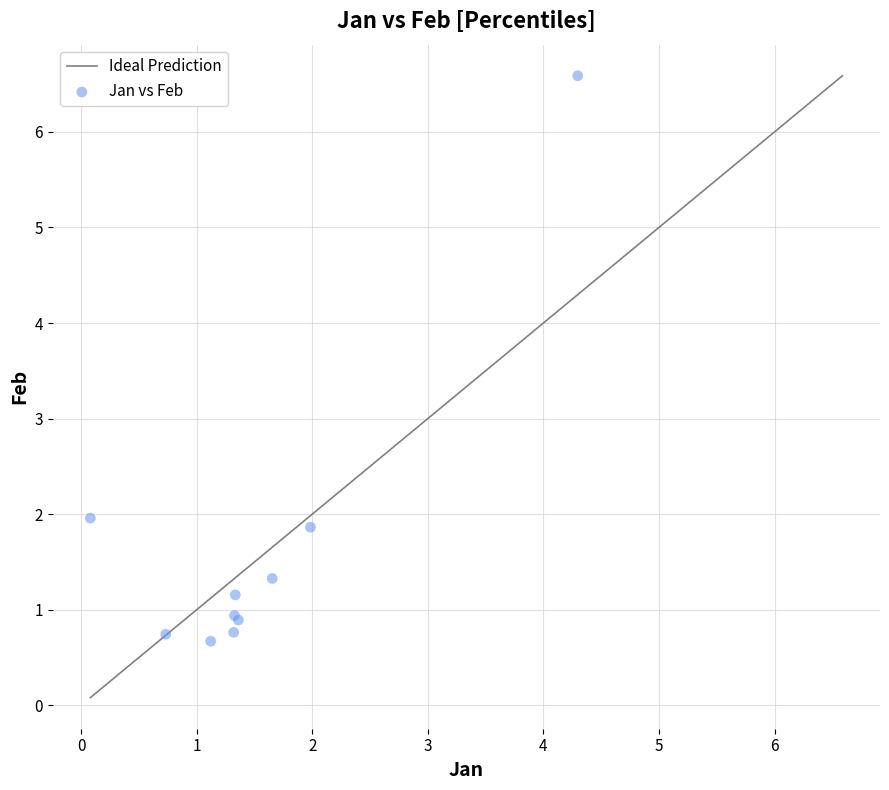

What Y value in the scatter plot is closest to 3?

2.0